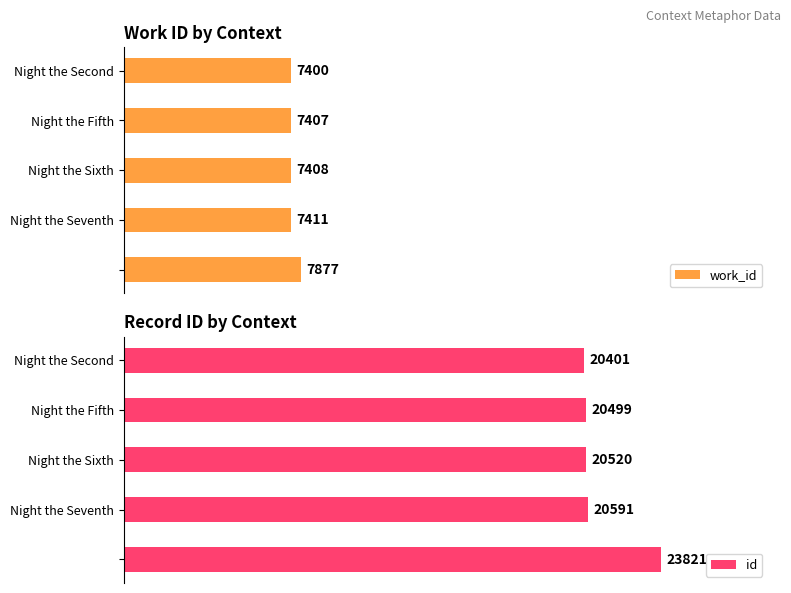

Reading right to left, what are all the values shown in this chart?

work_id: 7877	7411	7408	7407	7400
id: 23821	20591	20520	20499	20401